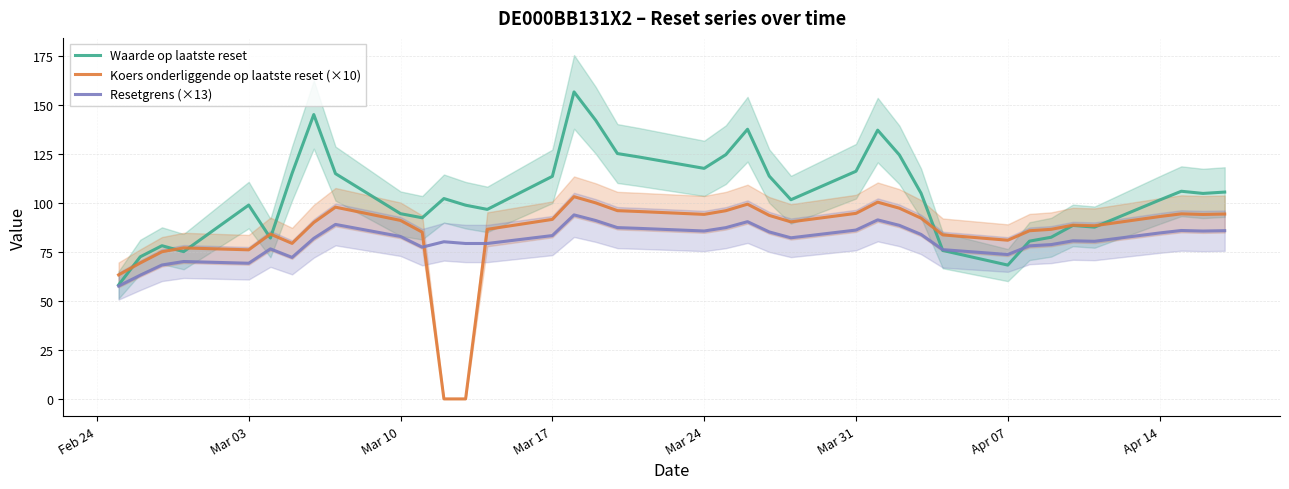

How many intersections are there between Koers onderliggende op laatste reset (×10) and Resetgrens (×13)?

2